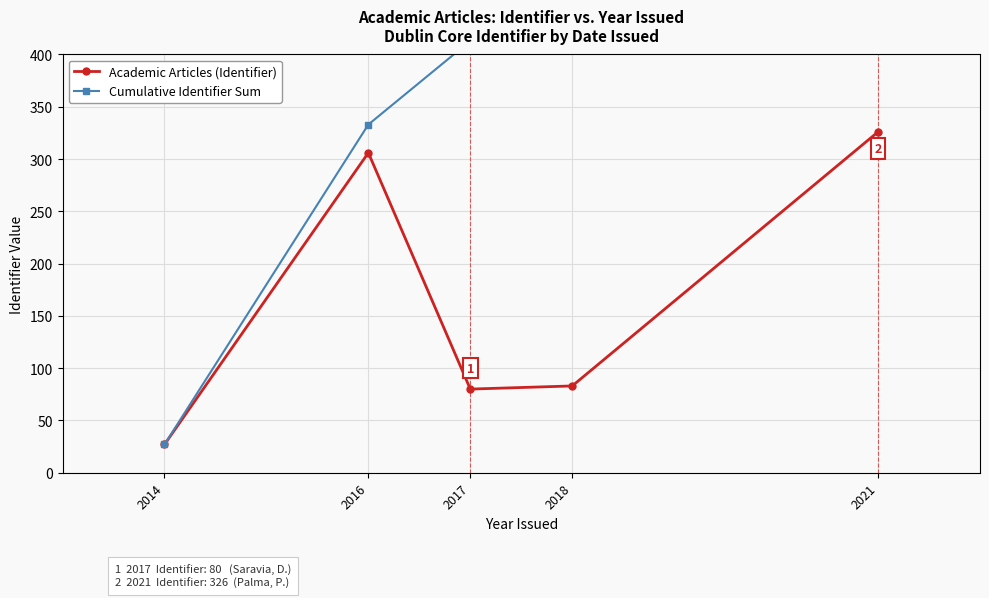

Does the chart display data point markers on the line(s)?

Yes